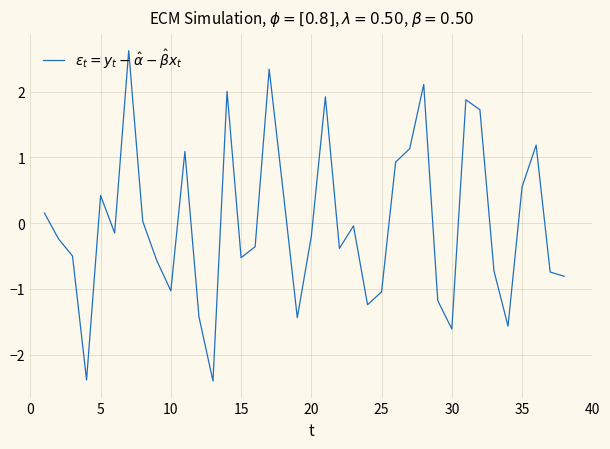

What is the smallest value displayed?

-2.4